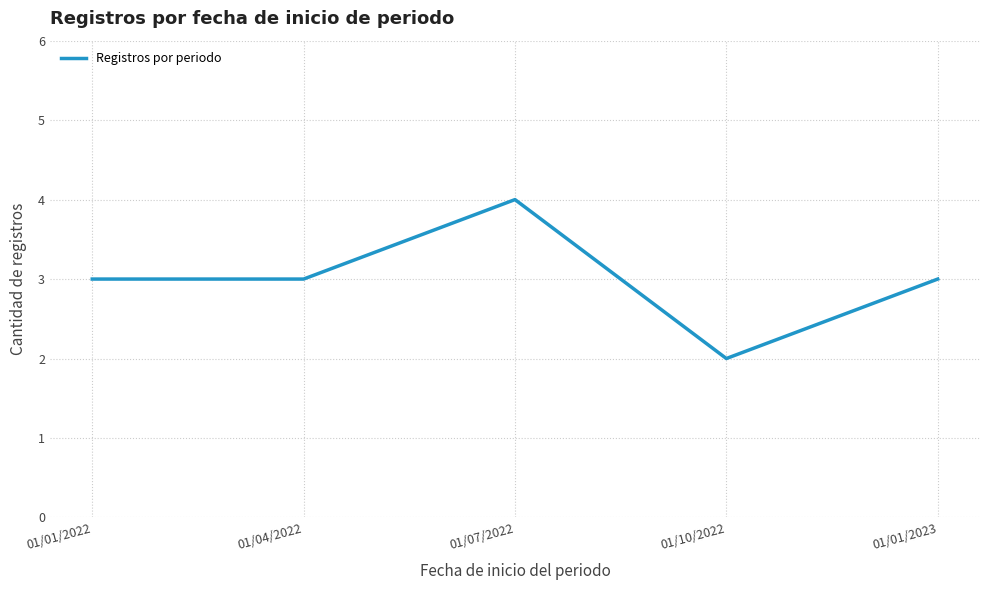

What is the approximate value at 01/07/2022?

4